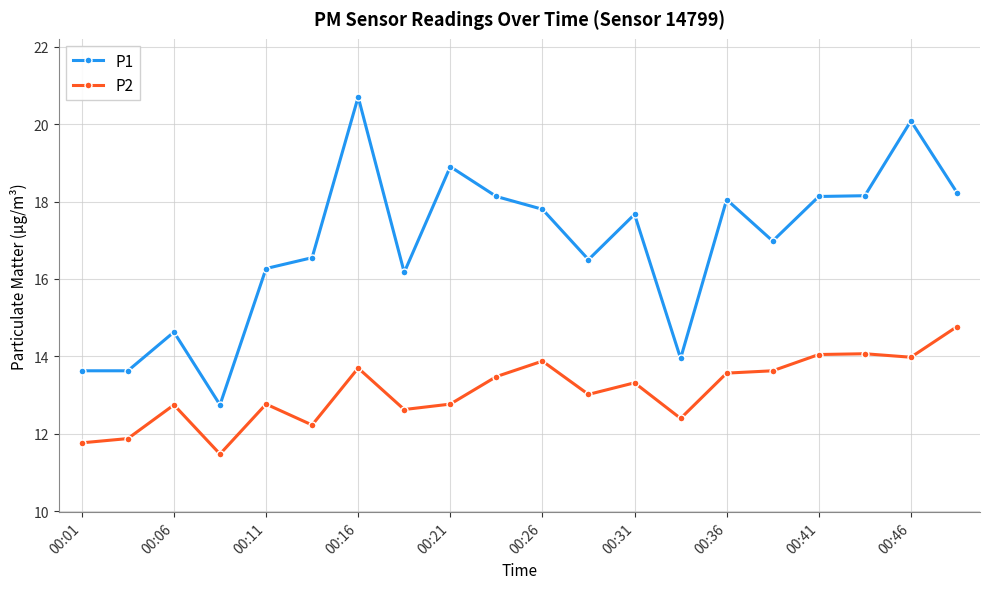

What is the average value of the P1 series?

16.8